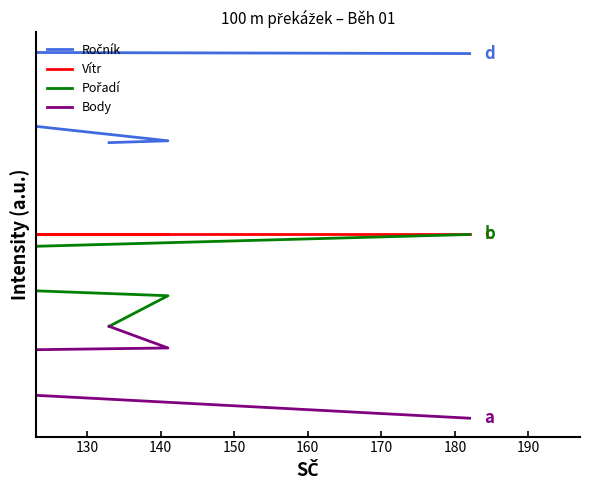

True or false: Body has more than 0 points higher than both neighbors.

False